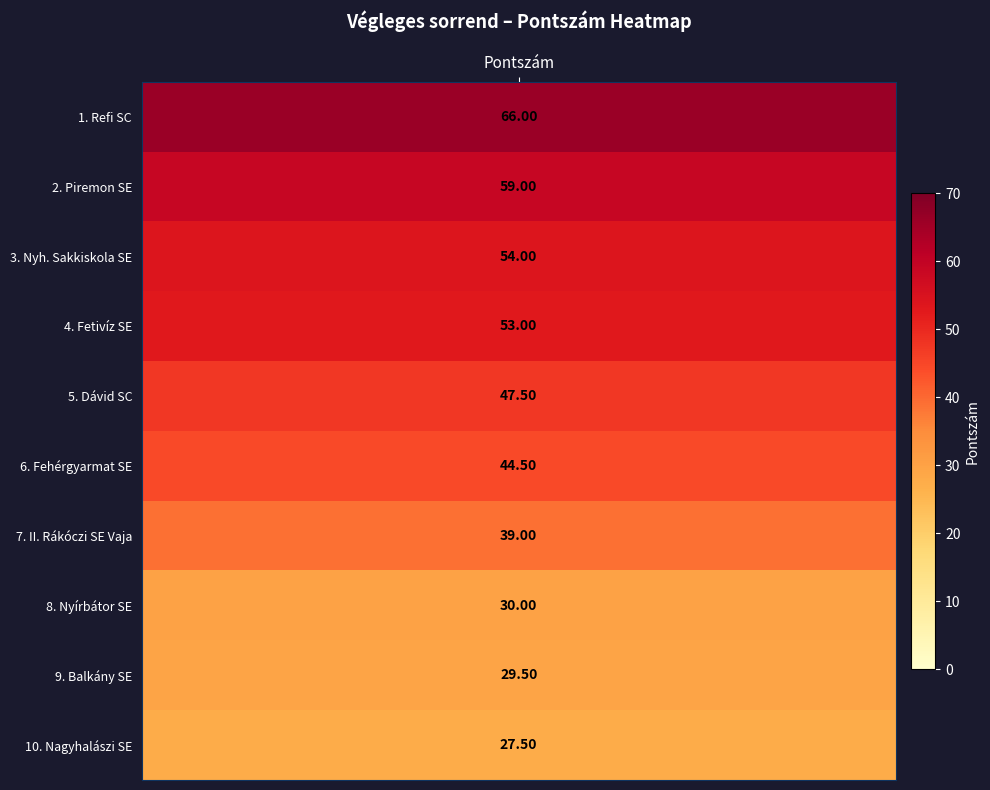

What is the highest value of the Refi SC series?

66.0